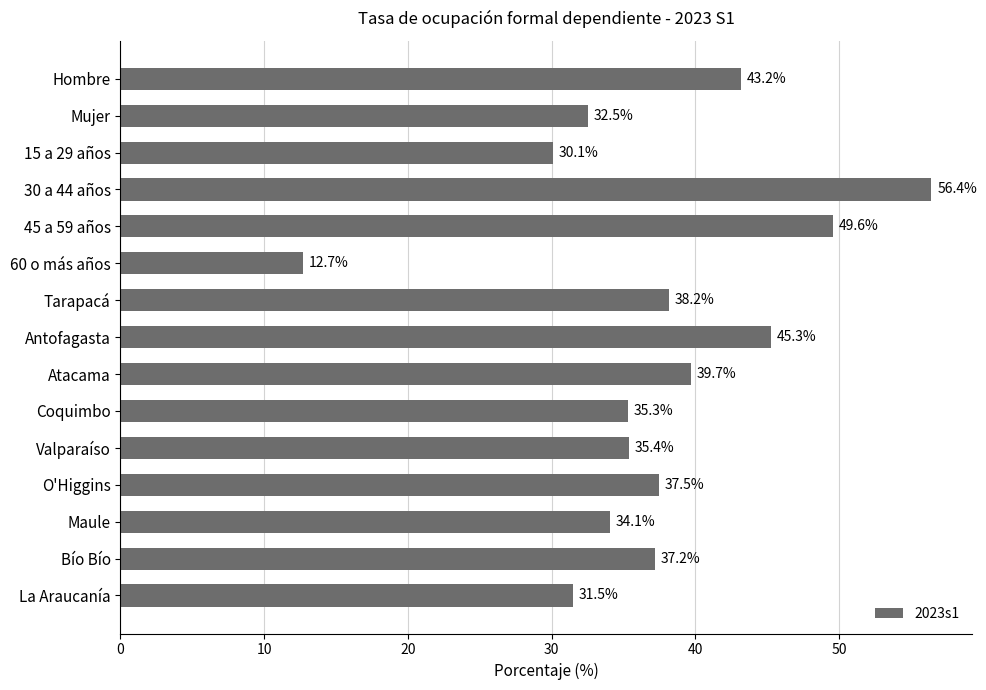

Count the number of values greater than 37.

8